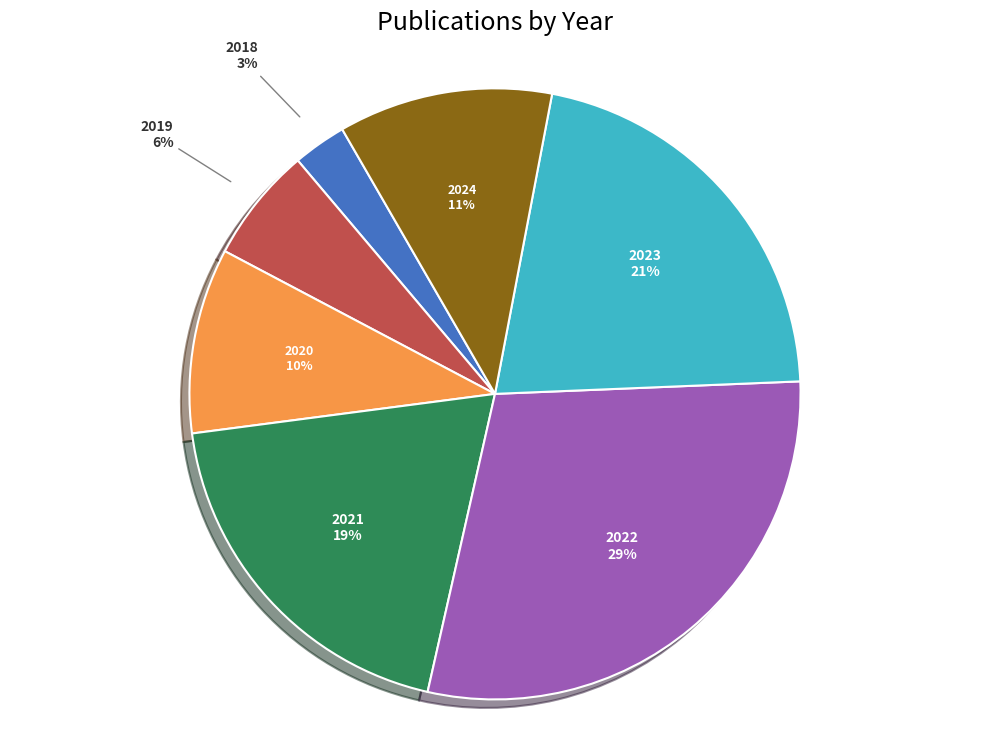

The 2023 slice represents 11% of the pie. True or false?

False